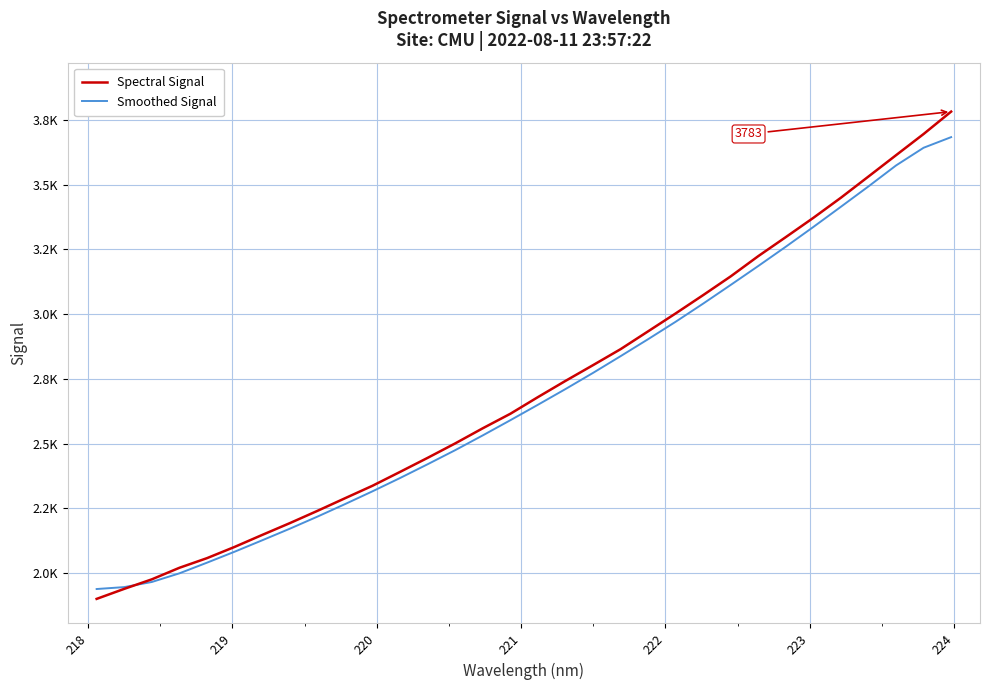

What are all the series names shown in the legend?

Spectral Signal, Smoothed Signal